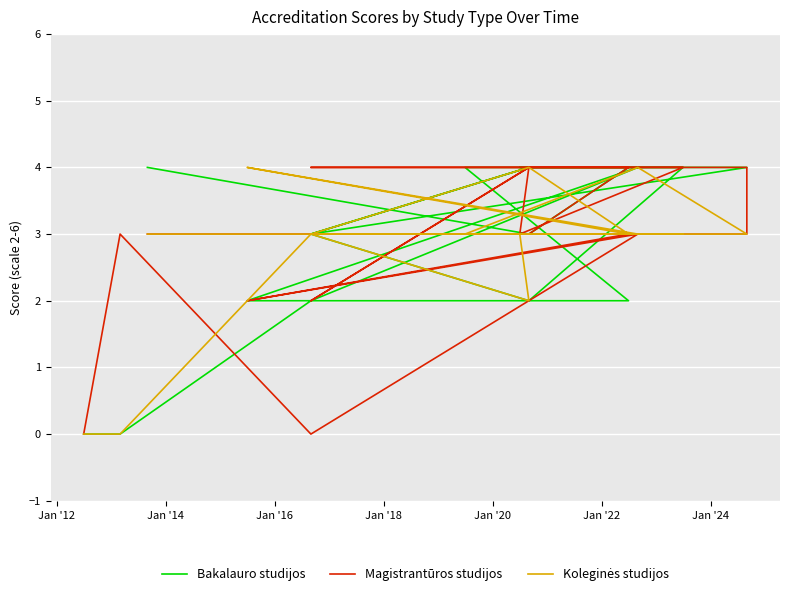

How many intersections are there between Magistrantūros studijos and Bakalauro studijos?

3